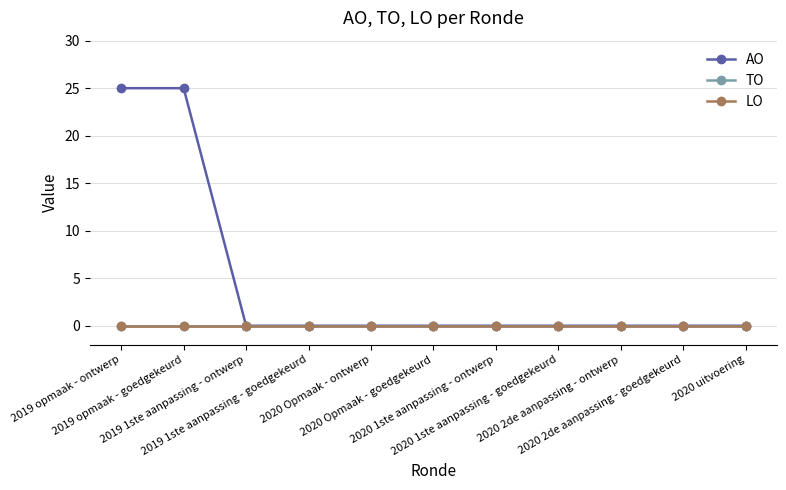

Is this an area chart (filled region under the line)?

No